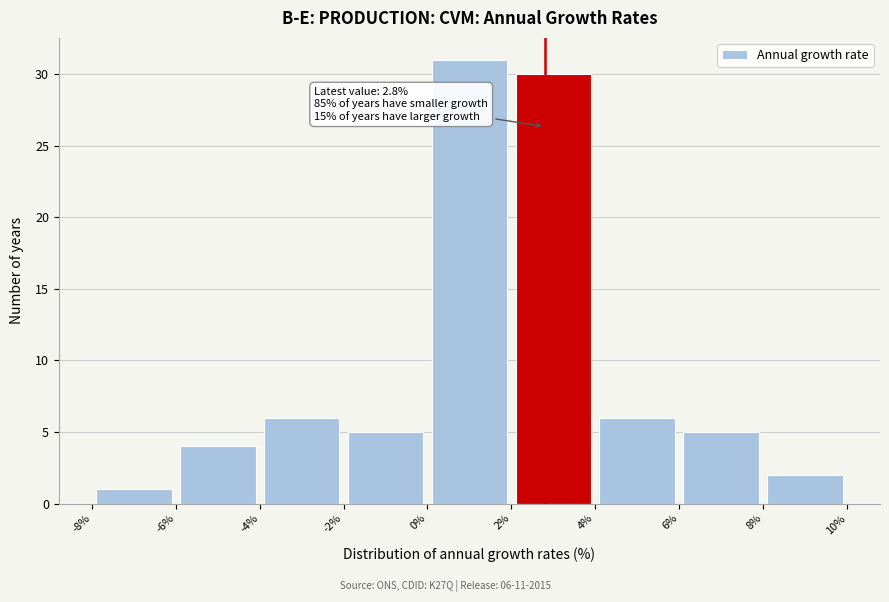

Which range on the x-axis has the tallest bar?

0% to 2%